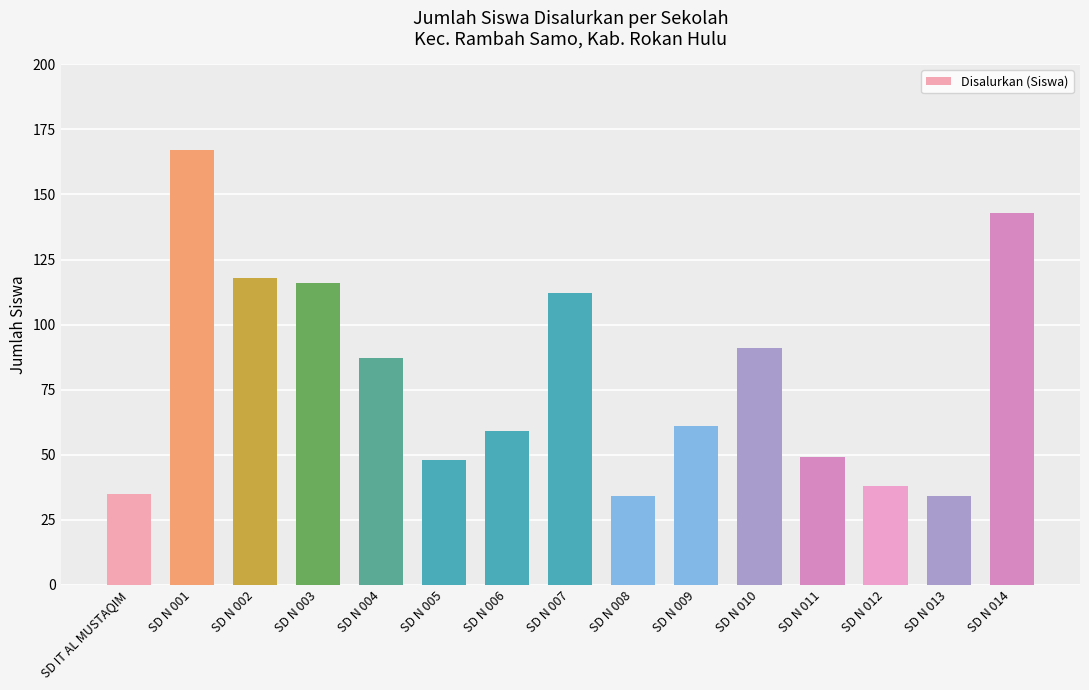

Are the bars grouped side by side (vs. stacked)?

No